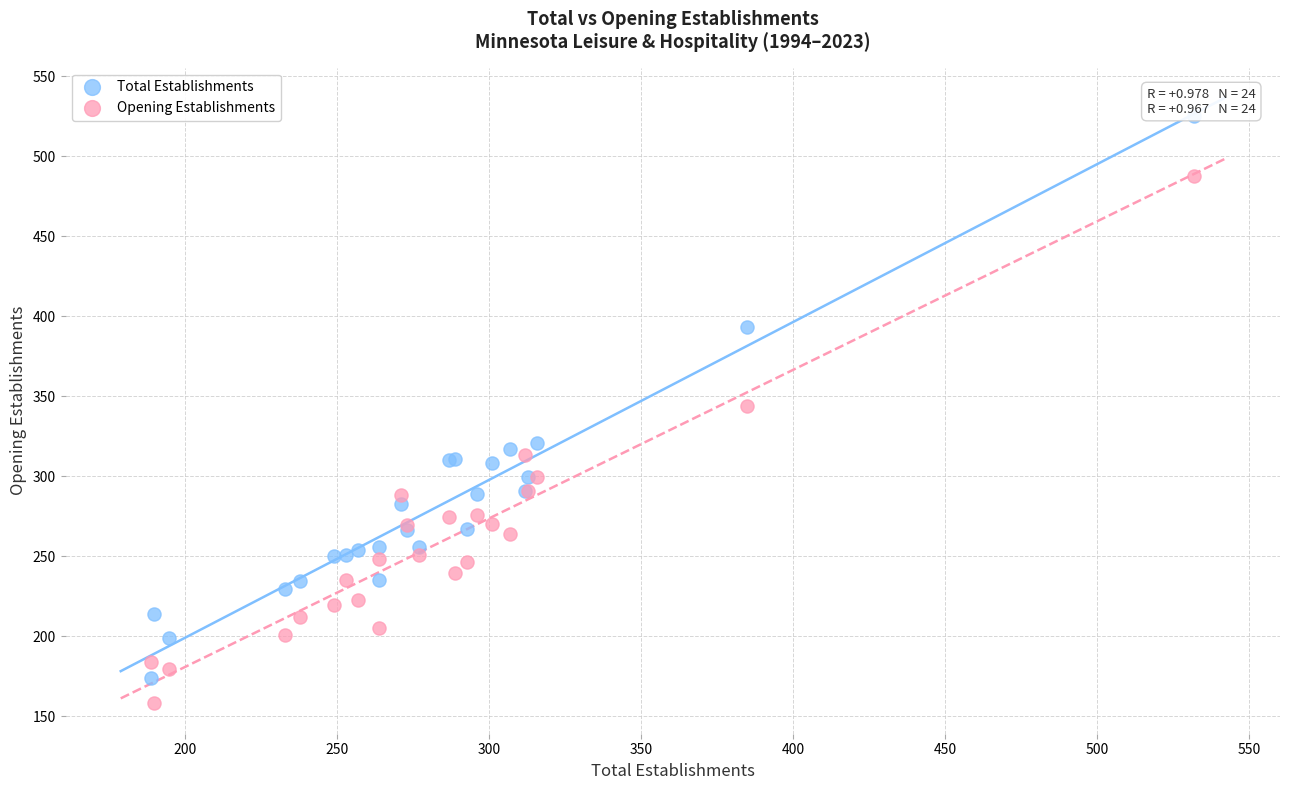

Which series reaches the minimum Y coordinate?

Opening Establishments